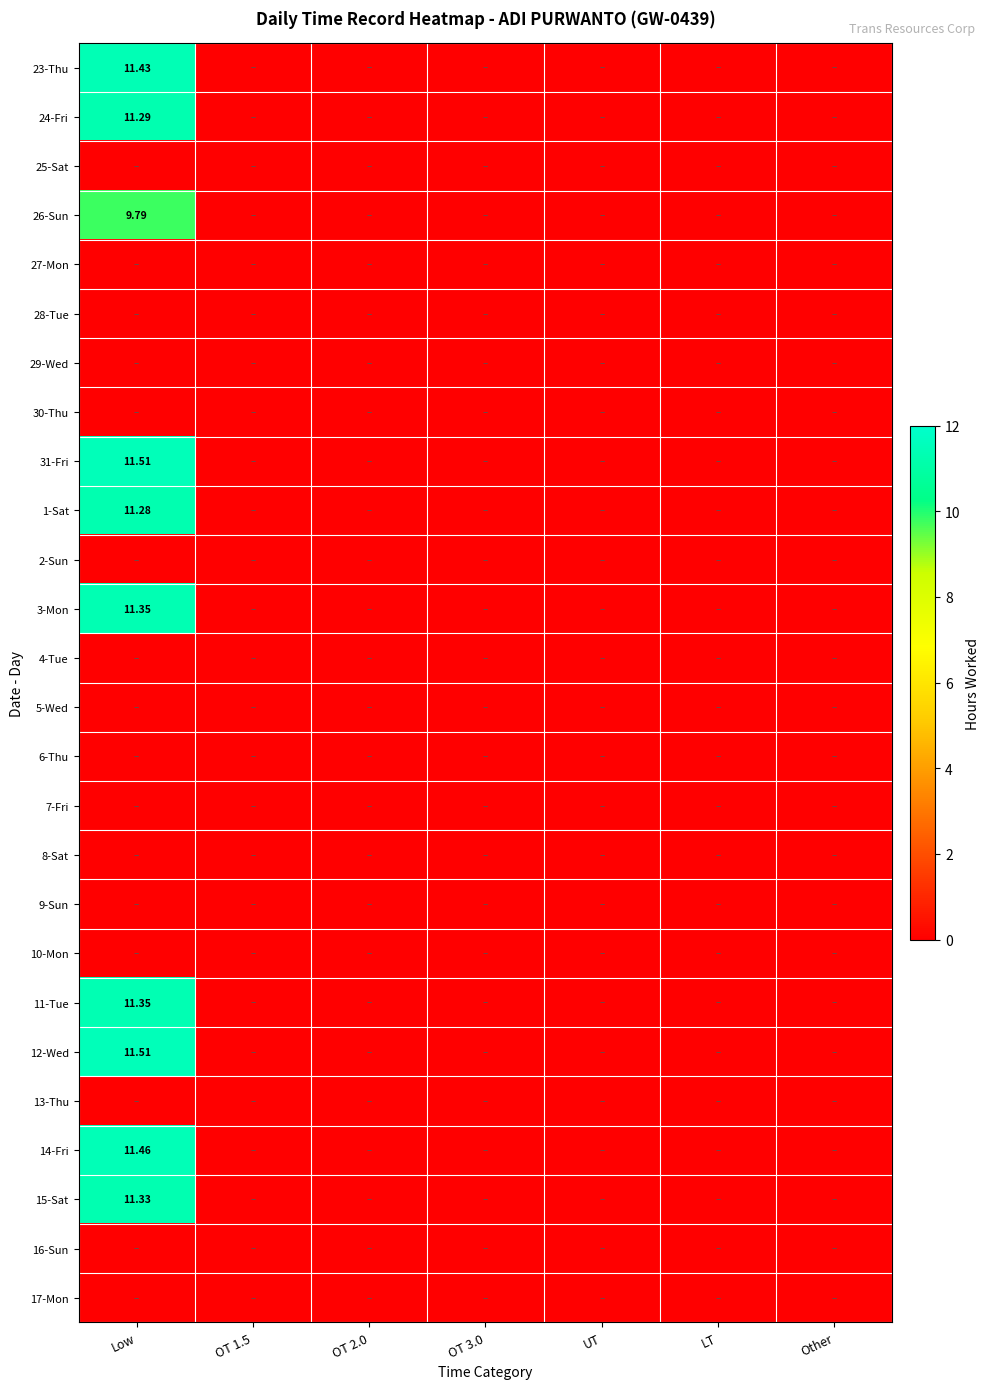

The 7-Fri series shows 0.0 at OT 3.0. True or false?

True